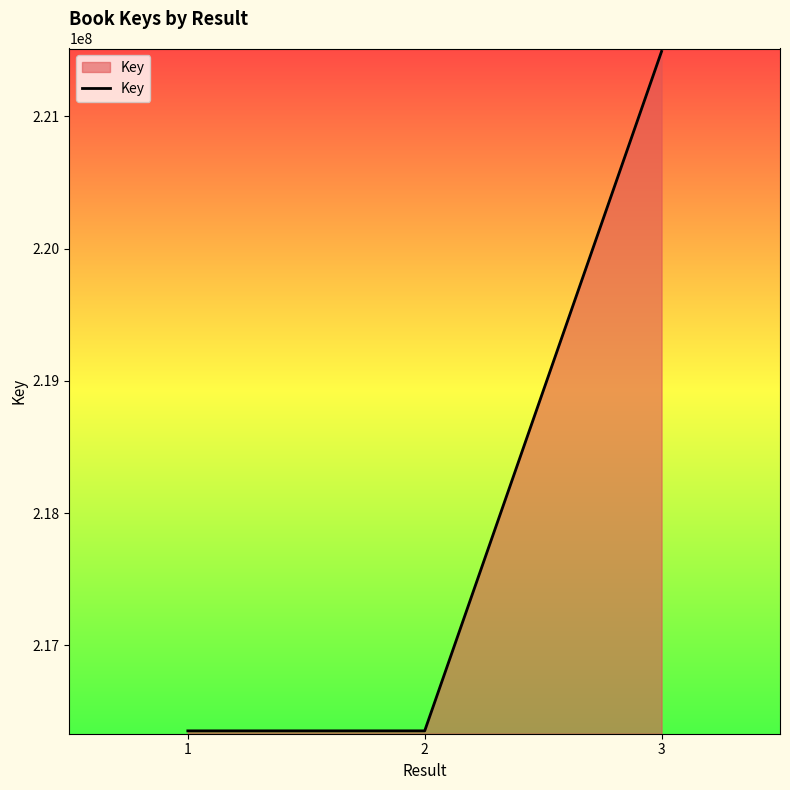

The chart shows a value of 87859573 at 2. True or false?

False